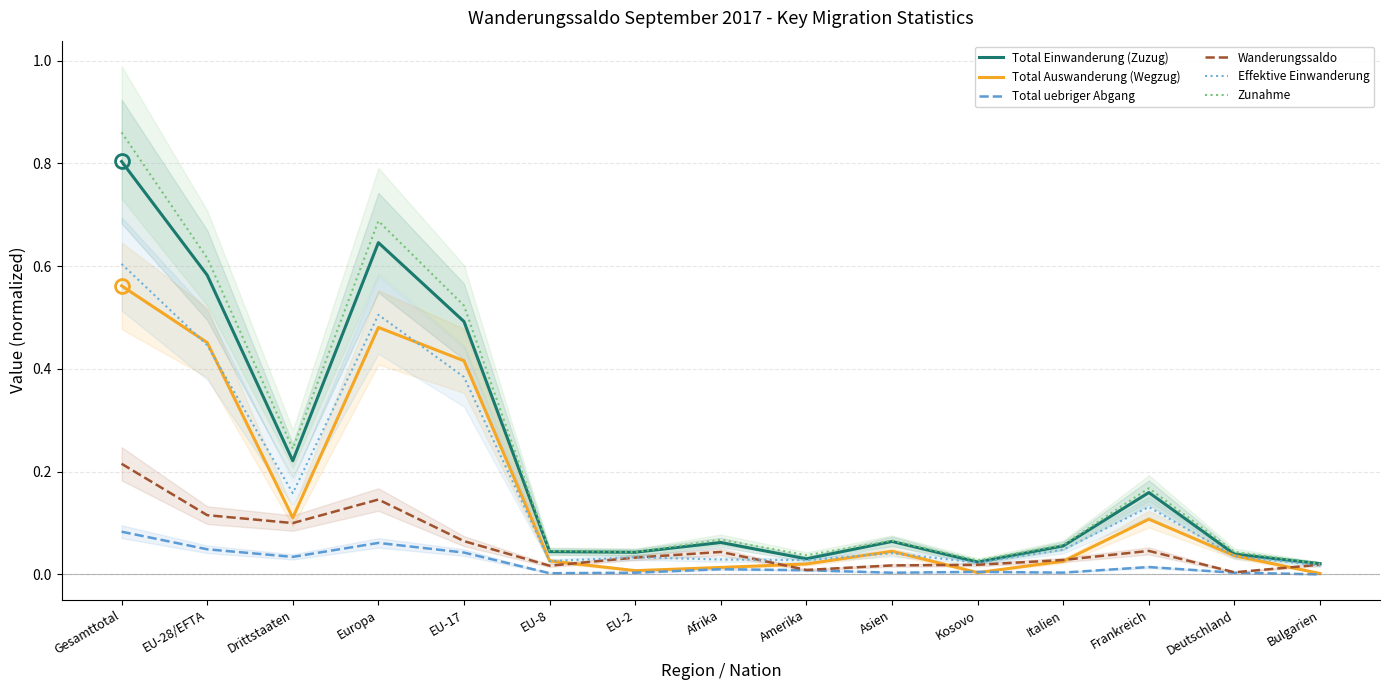

Count the number of data series in this chart.

6